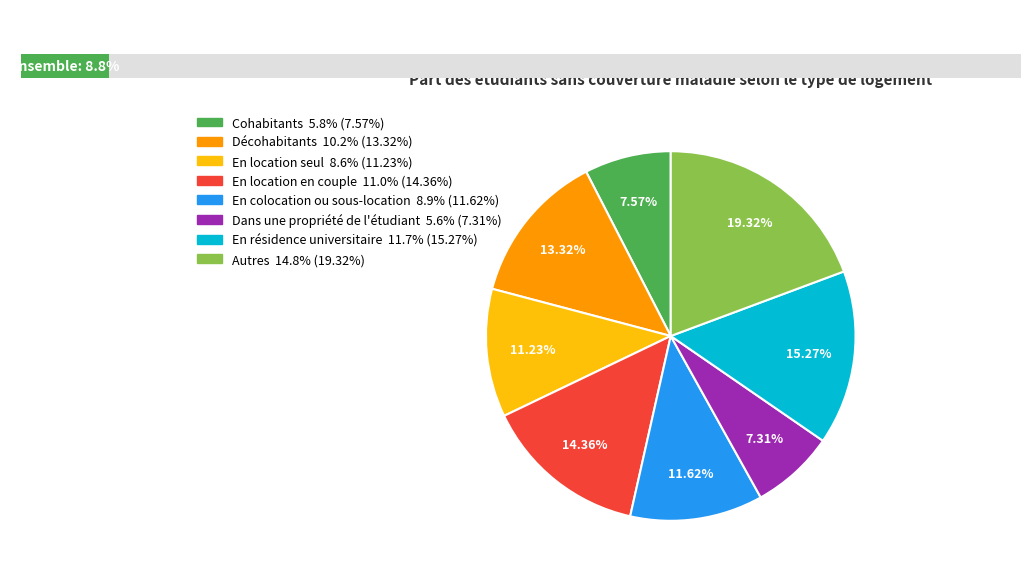

Is it true that Décohabitants is 13% of the pie?

True